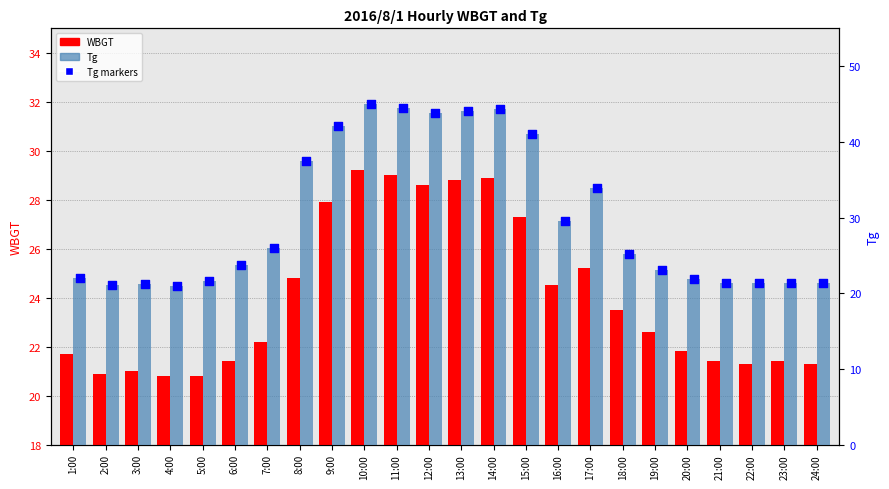

At which category is the sum across all series the highest?

10:00